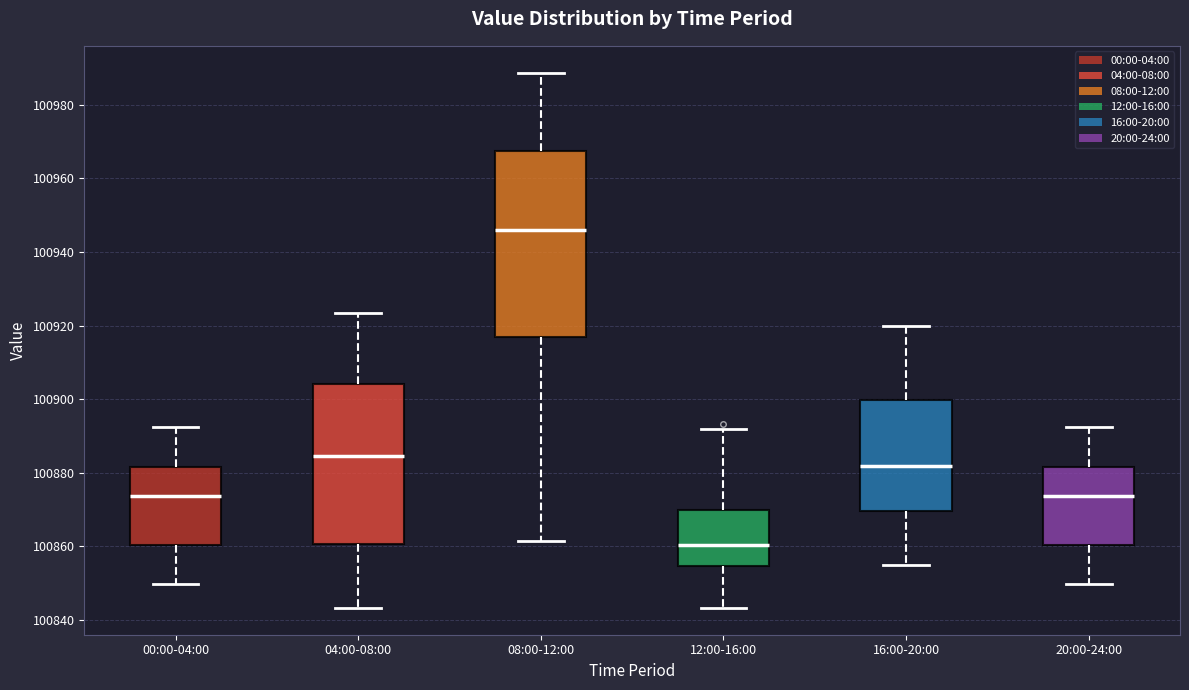

Which box's median line is the highest?

08:00-12:00